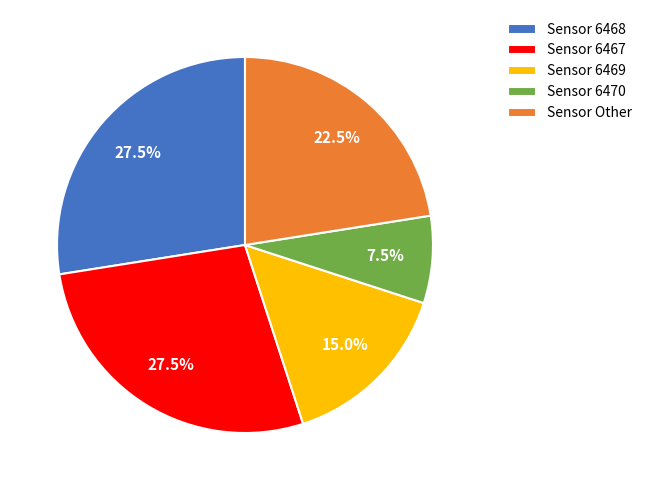

What percentage is NOT represented by Sensor 6467?

72.5%